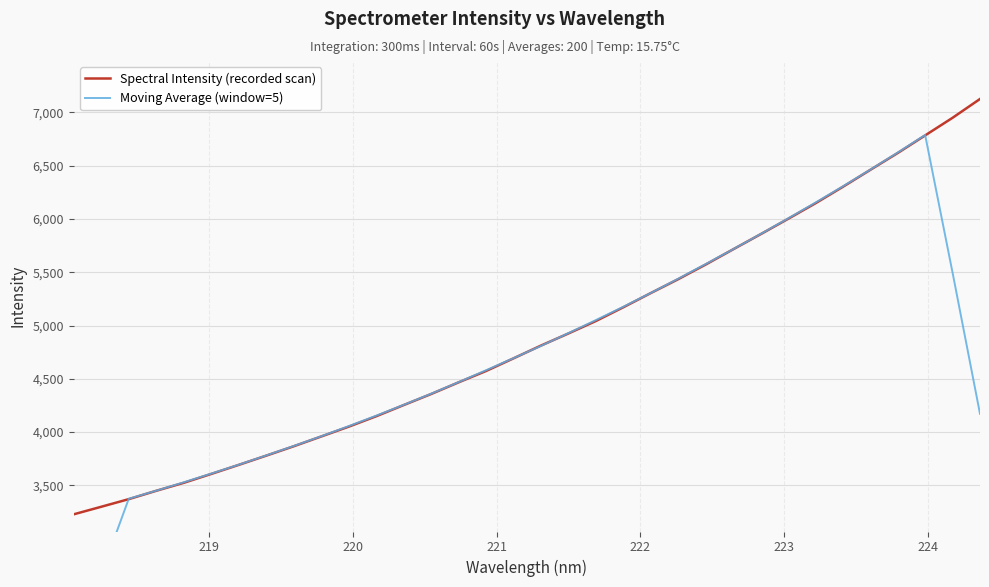

What is the maximum value for Spectral Intensity (recorded scan)?

7126.4